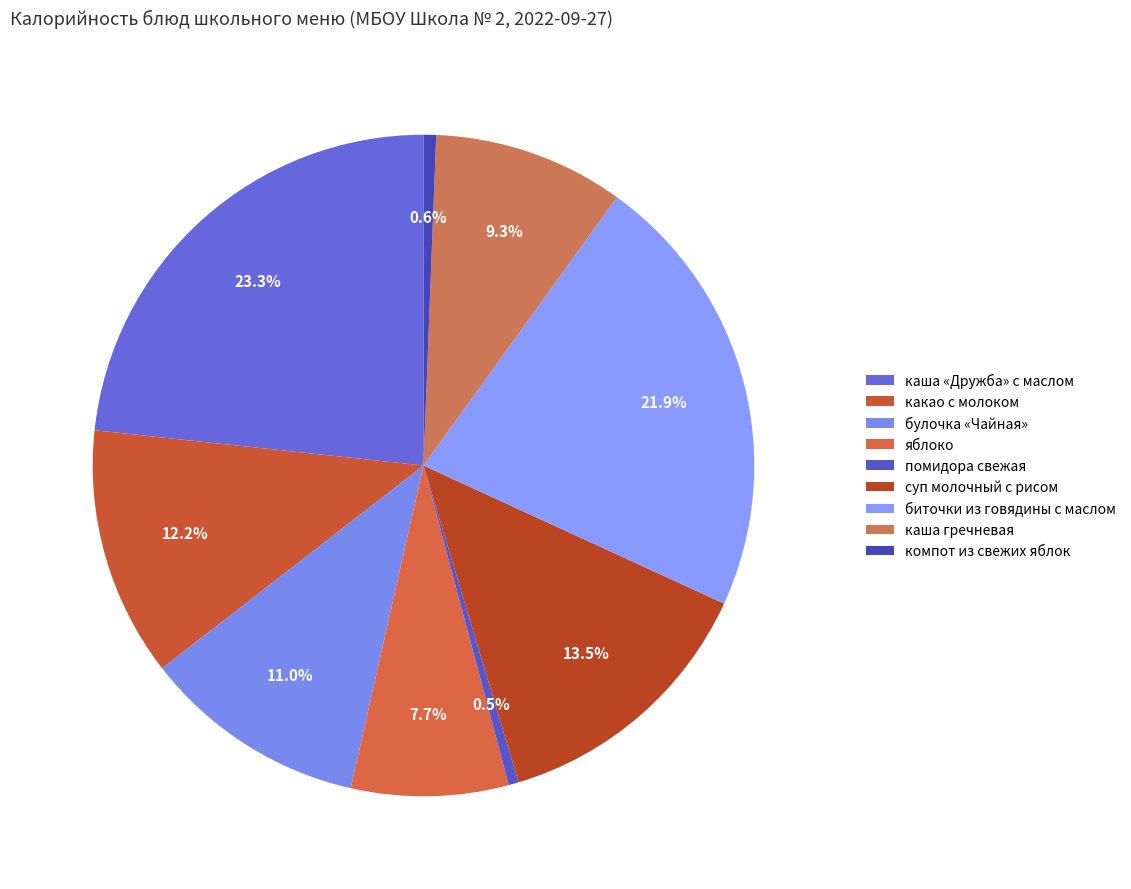

Does каша гречневая represent more than half of the total?

No